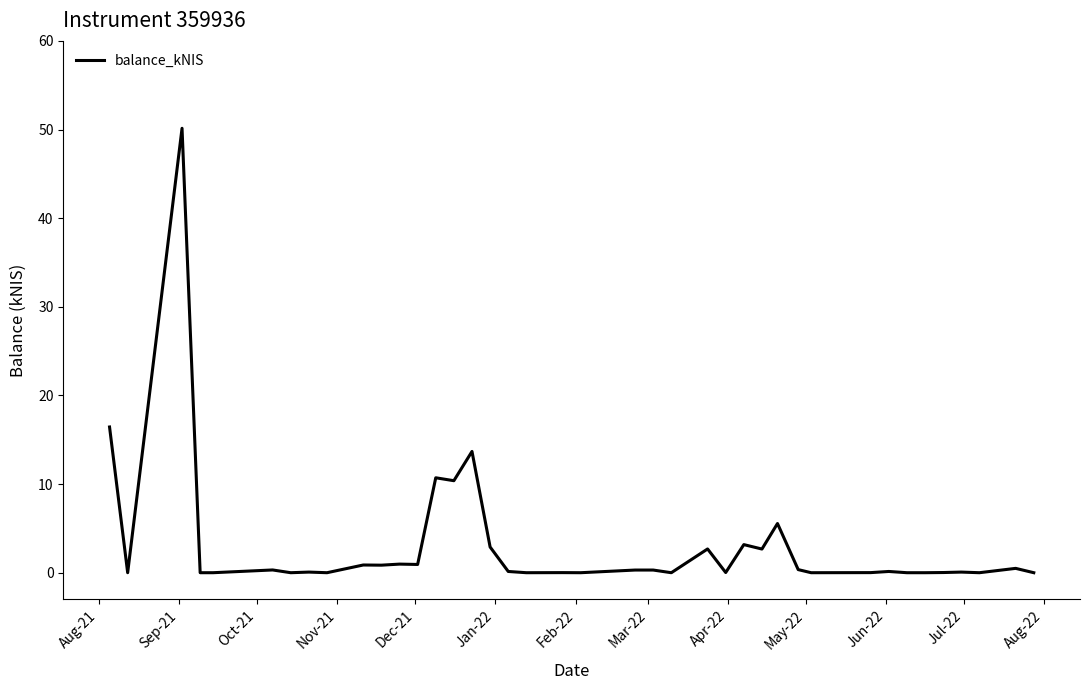

What is the difference between the maximum and minimum values?

50.1